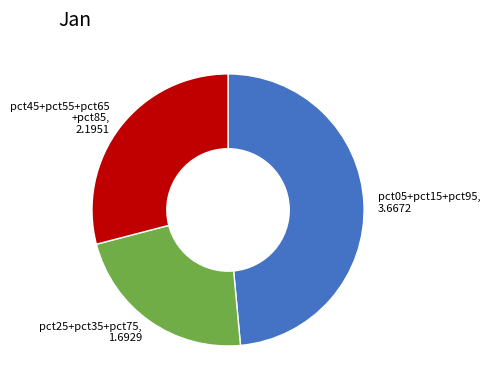

Count the number of slices in the pie.

3